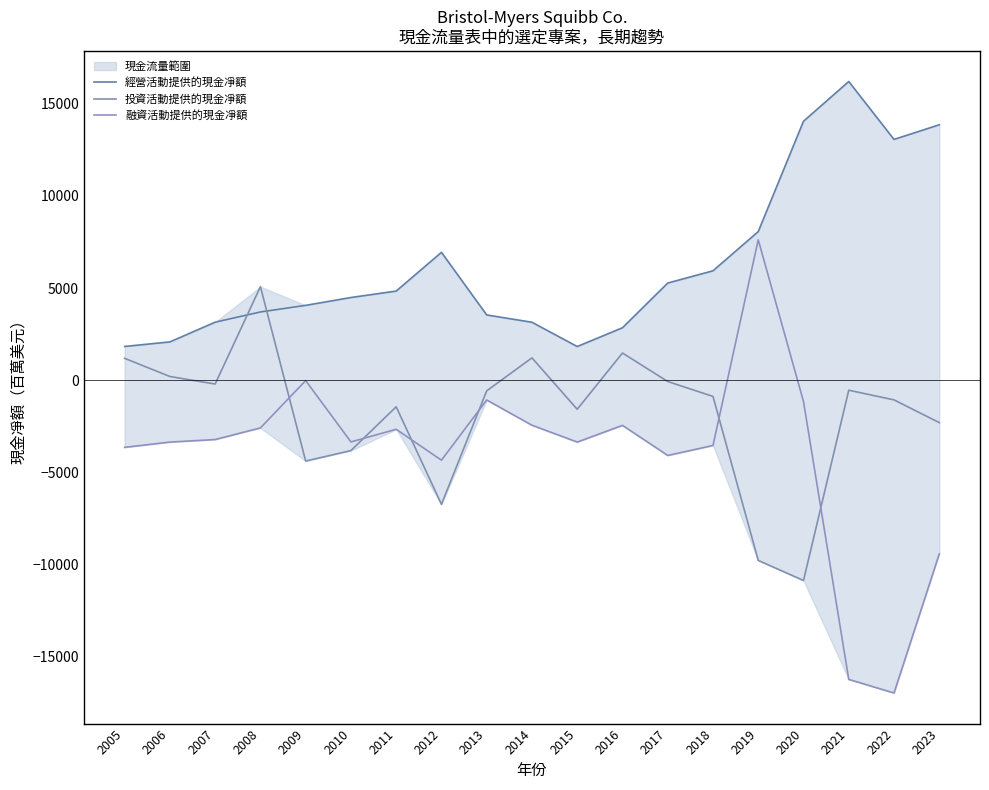

Reading right to left, extract all data points from this chart.

經營活動提供的現金凈額: 2023=13860	2022=13066	2021=16207	2020=14052	2019=8067	2018=5940	2017=5275	2016=2850	2015=1832	2014=3148	2013=3545	2012=6941	2011=4840	2010=4491	2009=4065	2008=3707	2007=3153	2006=2083	2005=1836
投資活動提供的現金凈額: 2023=-2295	2022=-1062	2021=-538	2020=-10859	2019=-9770	2018=-874	2017=-66	2016=1480	2015=-1572	2014=1216	2013=-572	2012=-6727	2011=-1437	2010=-3812	2009=-4380	2008=5079	2007=-202	2006=206	2005=1191
融資活動提供的現金凈額: 2023=-9416	2022=-16962	2021=-16224	2020=-1151	2019=7621	2018=-3535	2017=-4077	2016=-2445	2015=-3351	2014=-2437	2013=-1068	2012=-4333	2011=-2657	2010=-3343	2009=-17	2008=-2582	2007=-3213	2006=-3351	2005=-3637